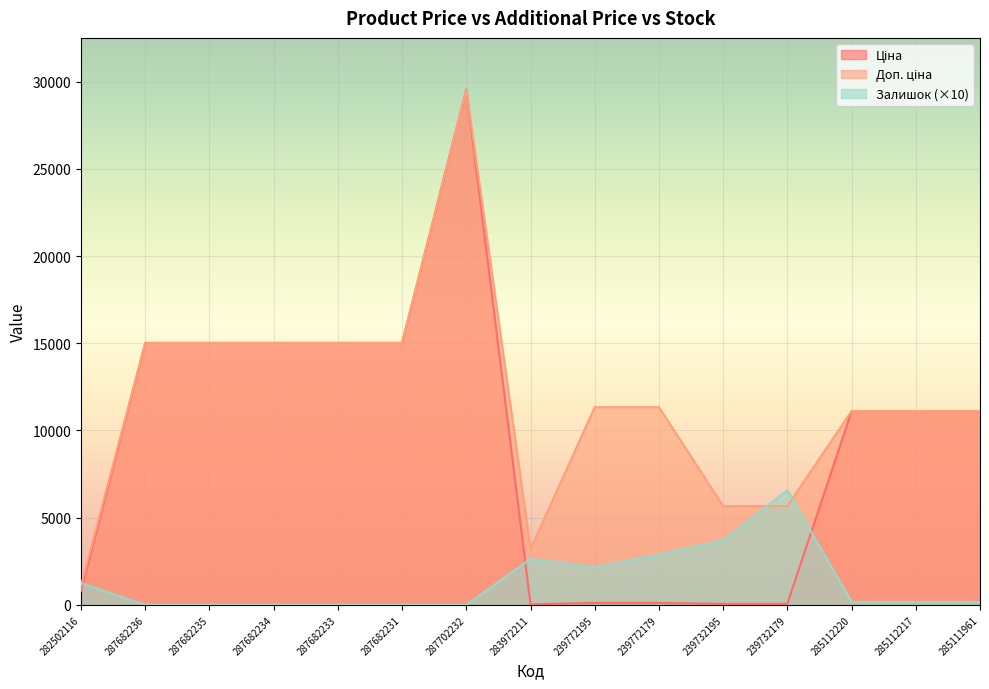

True or false: Залишок and Доп. ціна intersect in this chart.

True